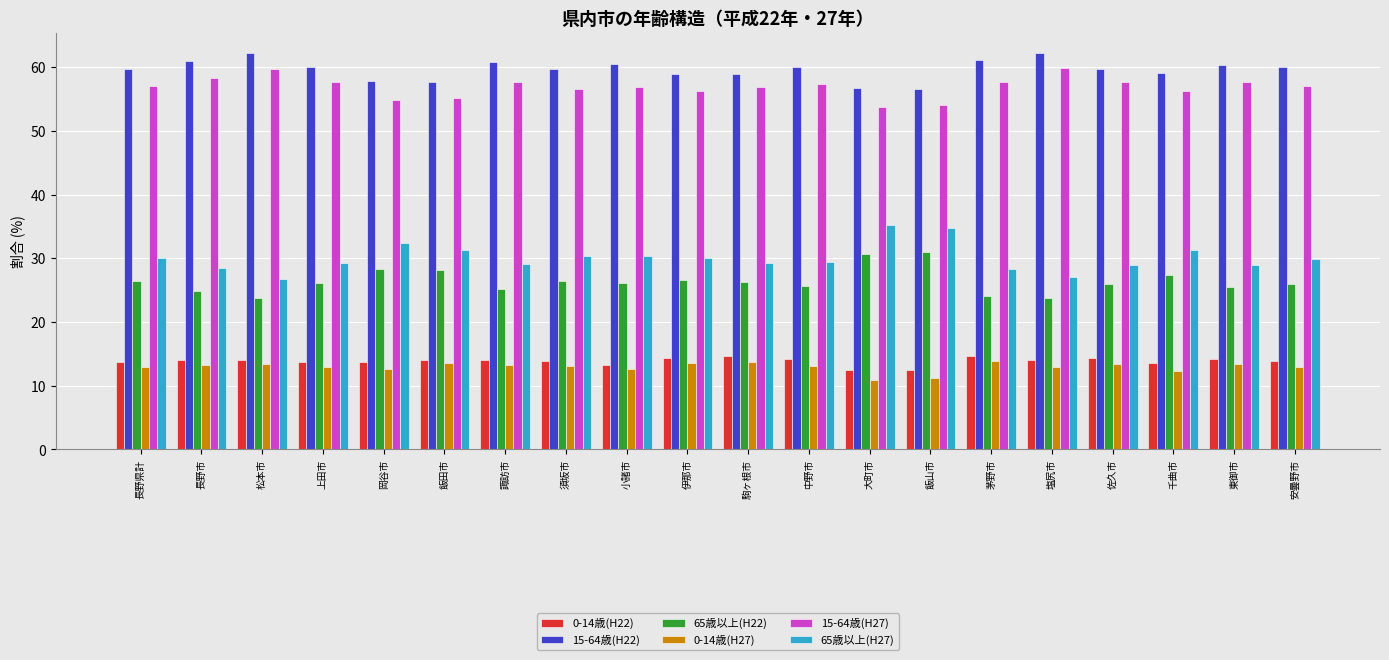

How many data points does each series have?

20